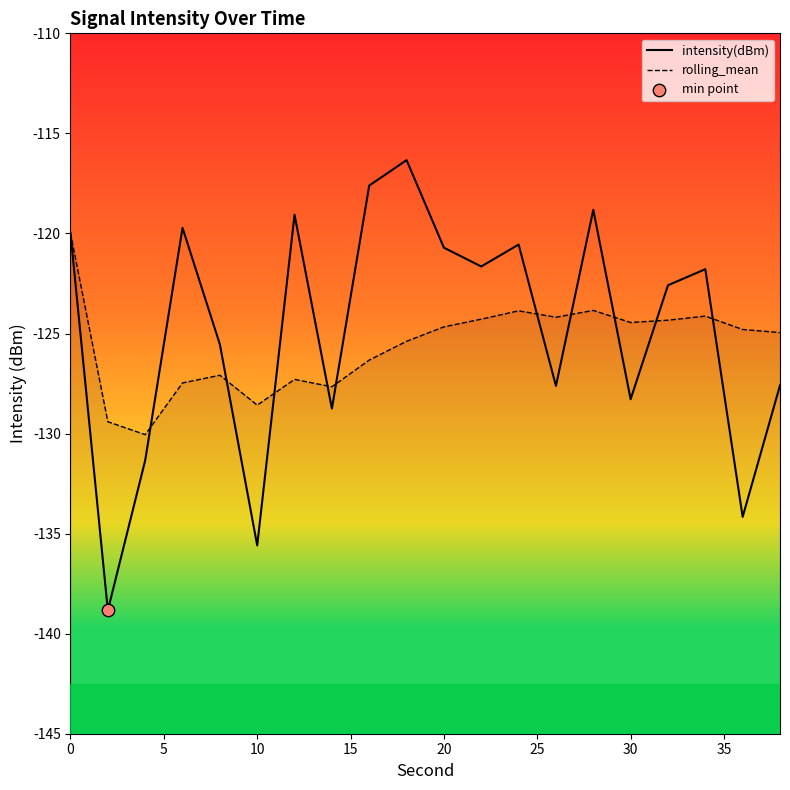

Which series has the largest total across all categories?

intensity(dBm)